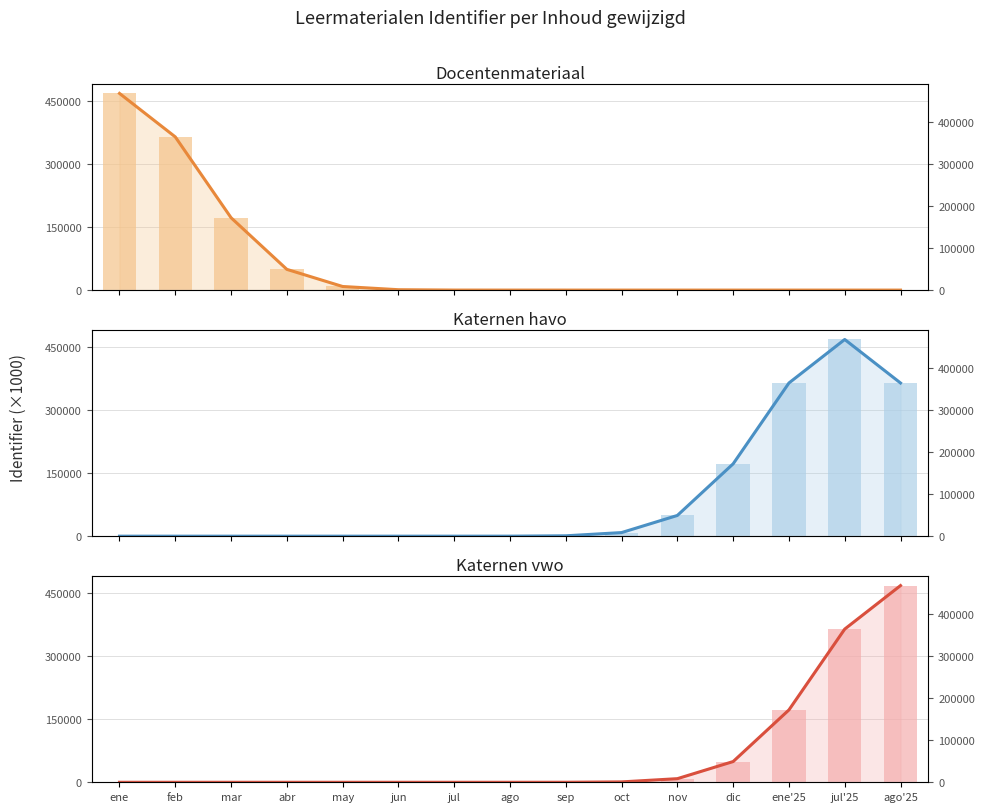

Which series has the largest range (max minus min)?

Katernen vwo (lijn)